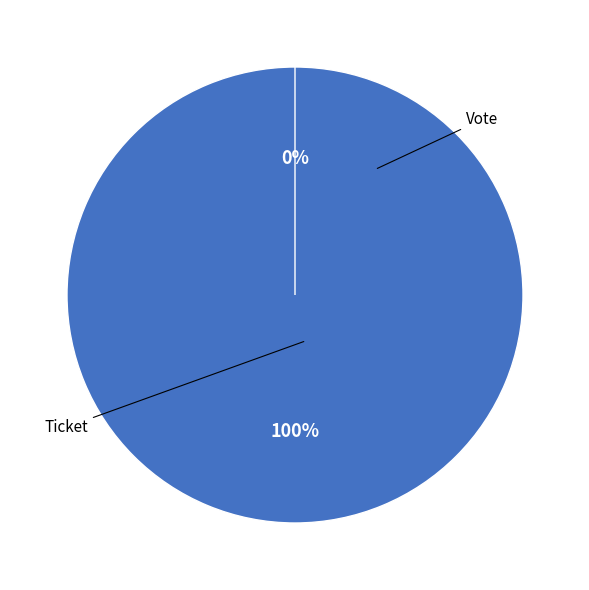

Which slice is the smallest?

Ticket